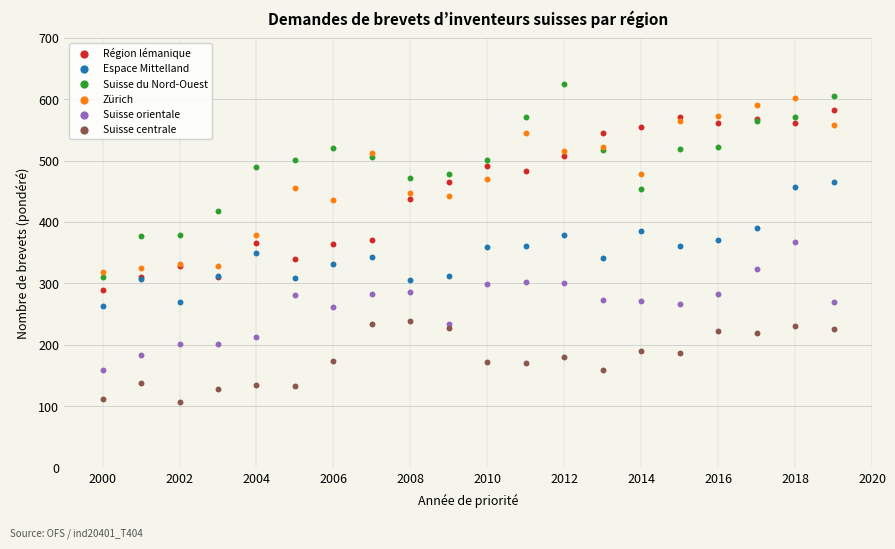

What are all the series names shown in the legend?

Région lémanique, Espace Mittelland, Suisse du Nord-Ouest, Zürich, Suisse orientale, Suisse centrale